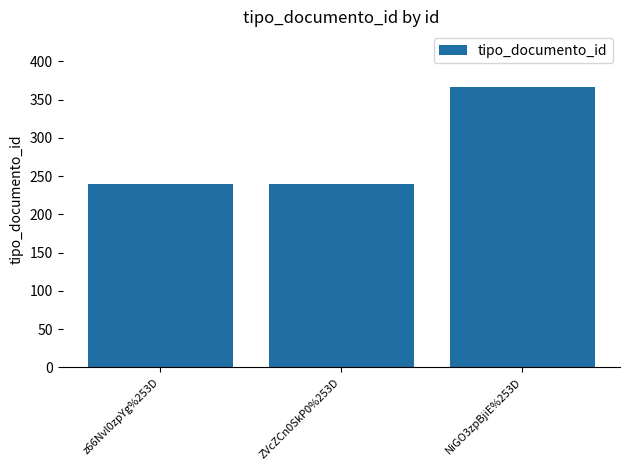

What is the sum of the values at z66Nvl0zpYg%253D and NiGO3zpBjiE%253D?

606